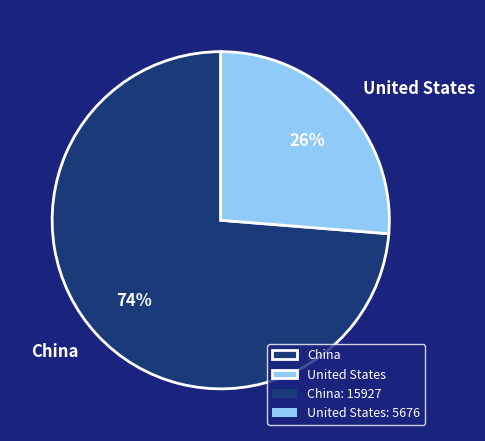

Does any single category account for the majority?

Yes